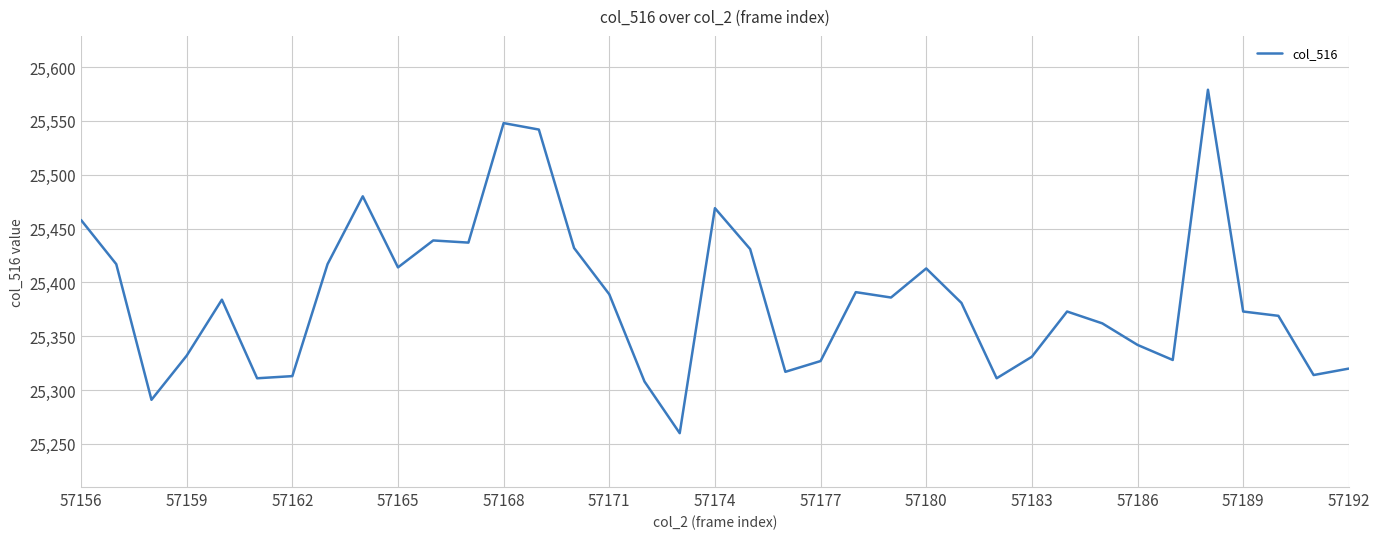

What is the difference between the maximum and minimum values?

319